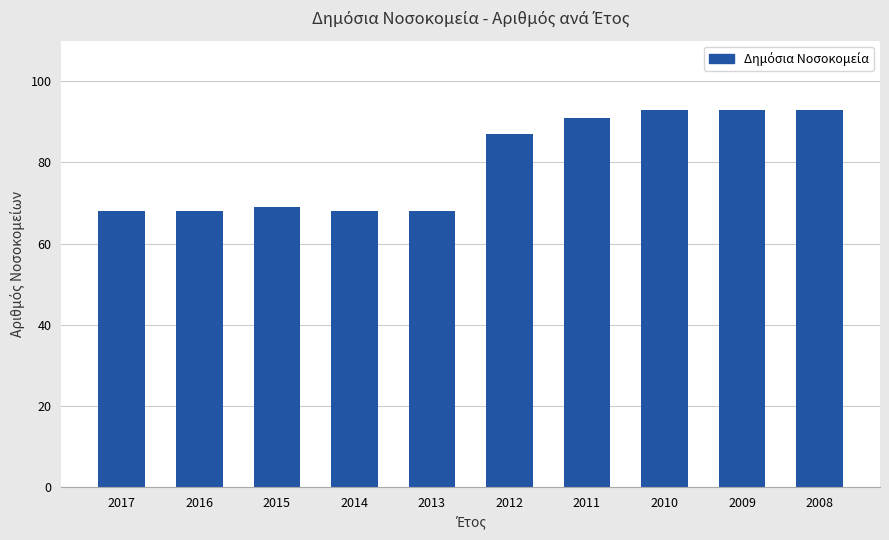

How many data points are less than 87?

5